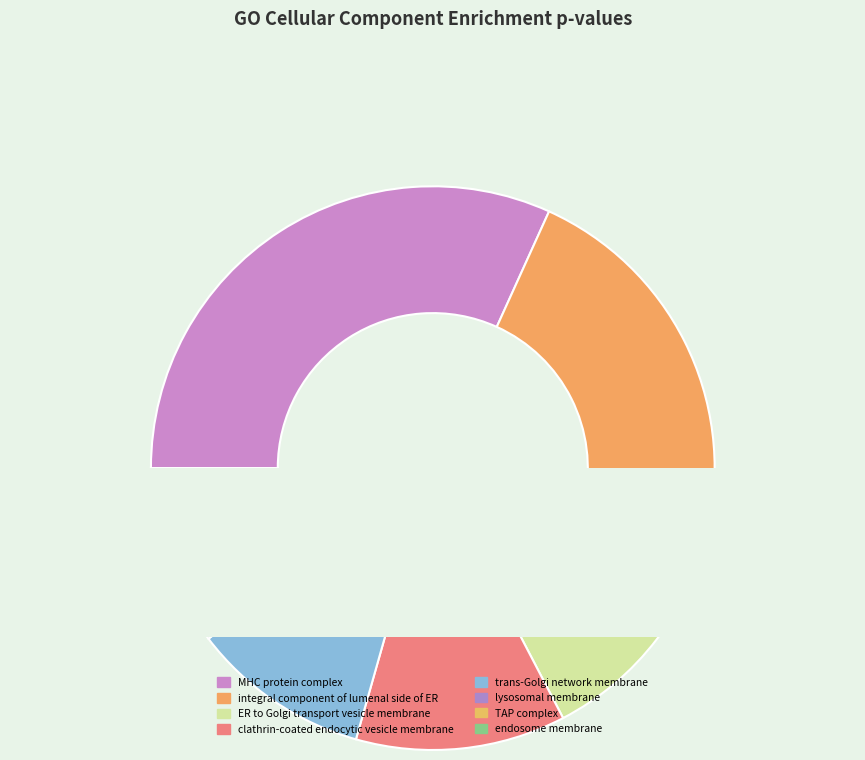

To the nearest percent, what portion does GO:0042825 represent?

22%